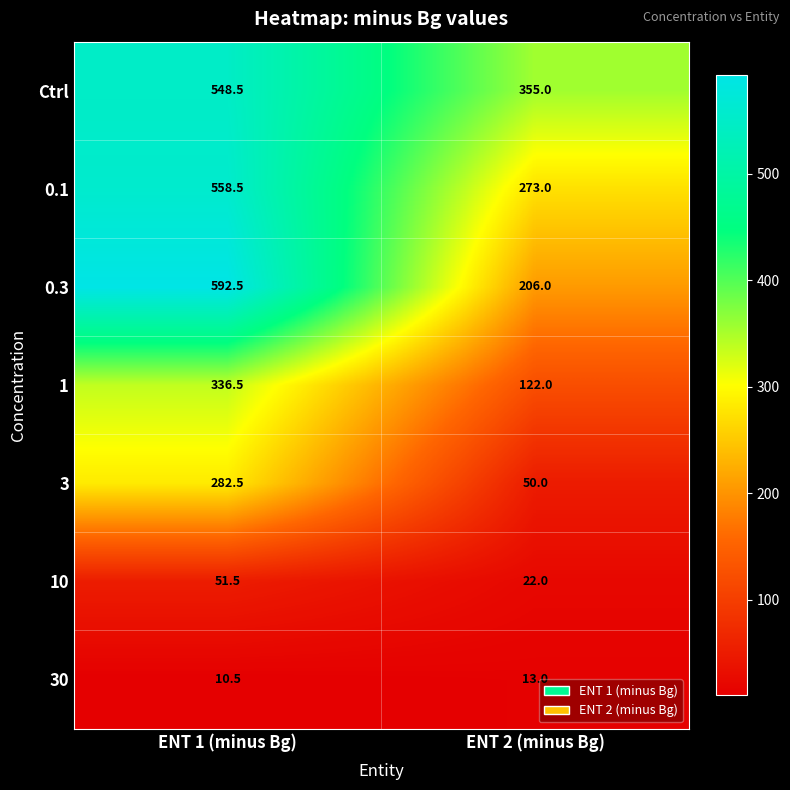

The 30 series shows 19.8 at ENT 2 (minus Bg). True or false?

False